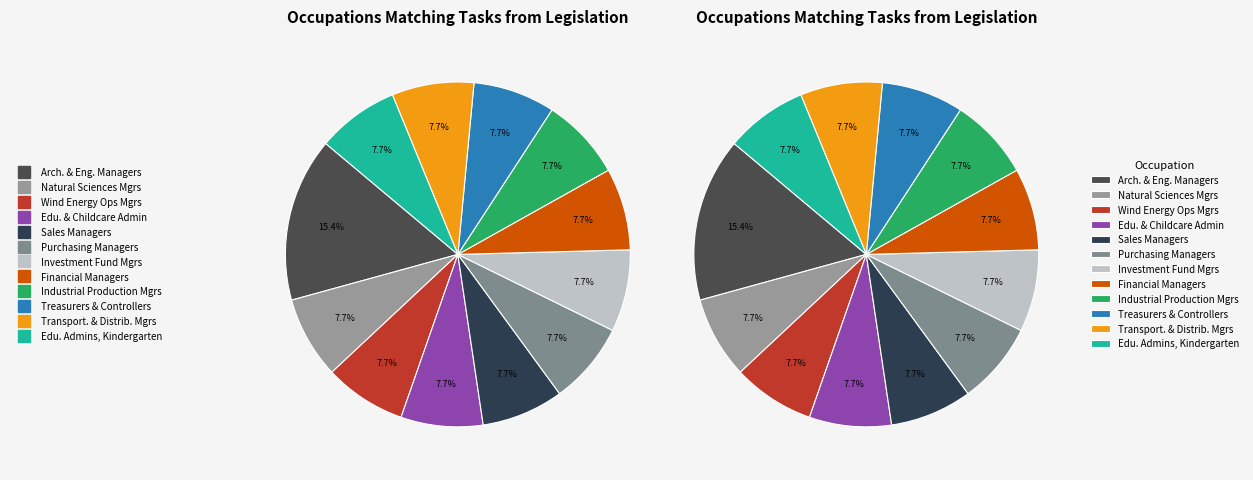

What portion of the pie excludes Education Administrators, Kindergarten?

92.3%